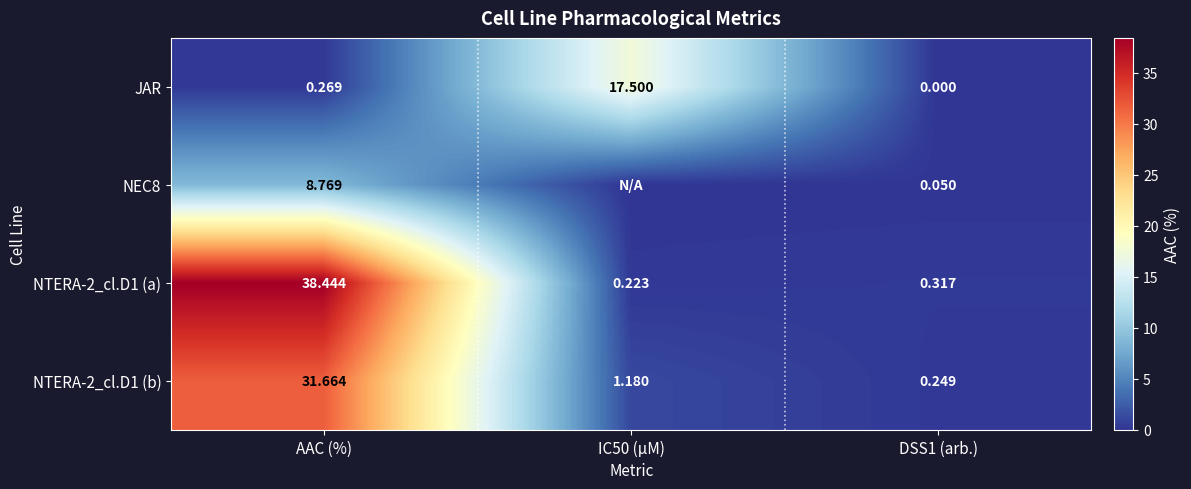

The value of JAR at DSS1 (arb.) is 0.0. True or false?

True